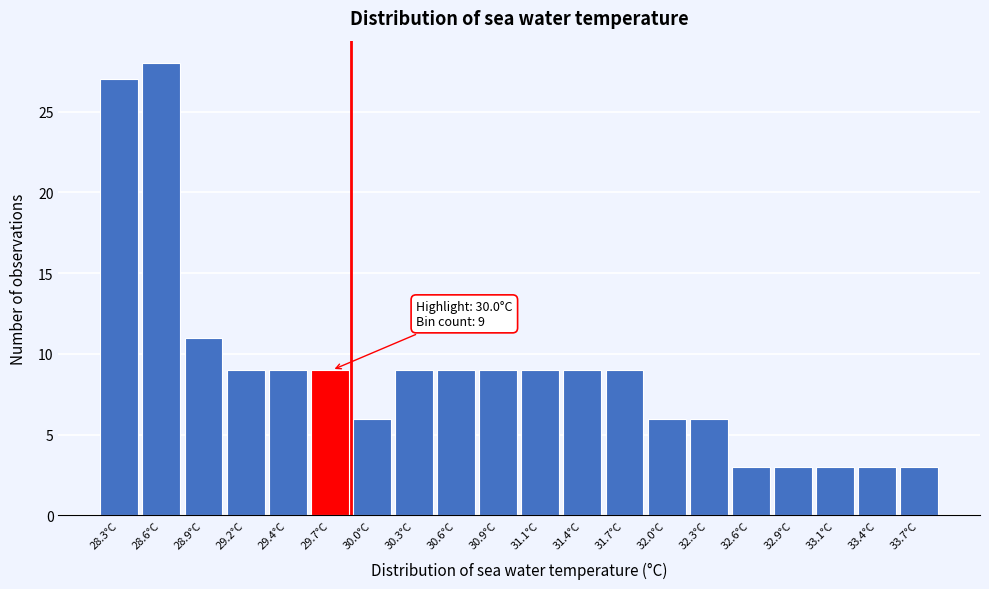

Reading right to left, what are all the values shown in this chart?

3	3	3	3	3	6	6	9	9	9	9	9	9	6	9	9	9	11	28	27